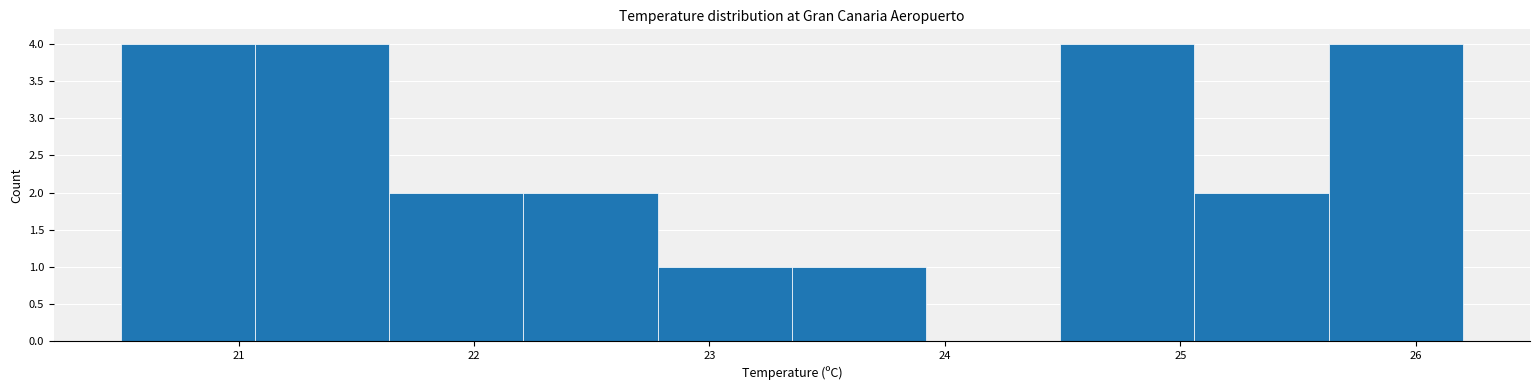

What is the height of the bar covering 22.21 to 22.78 on the x-axis? Neither the bar edges nor the heights are printed on the chart, so give them approximately, as read against the axes.

2